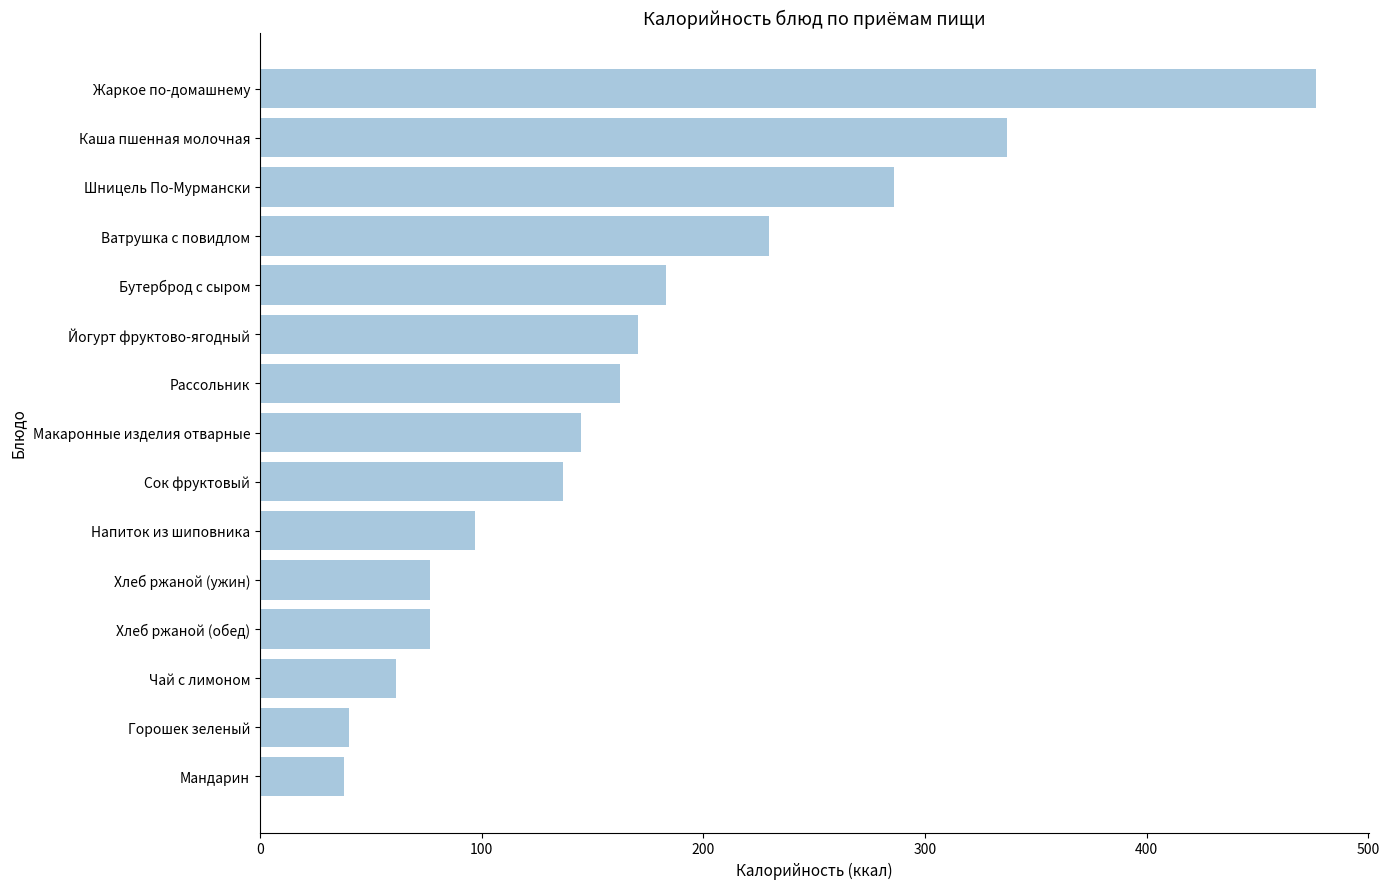

How many data points are above 144?

8